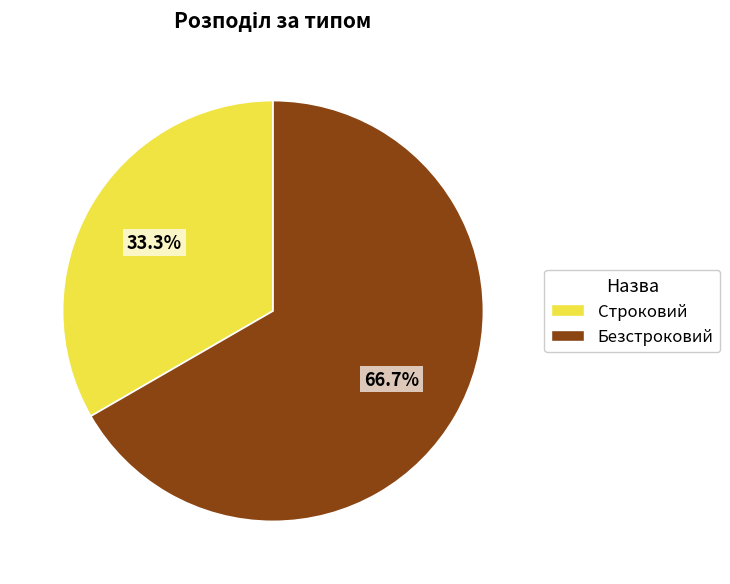

Rank the categories by value from highest to lowest.

Безстроковий, Строковий